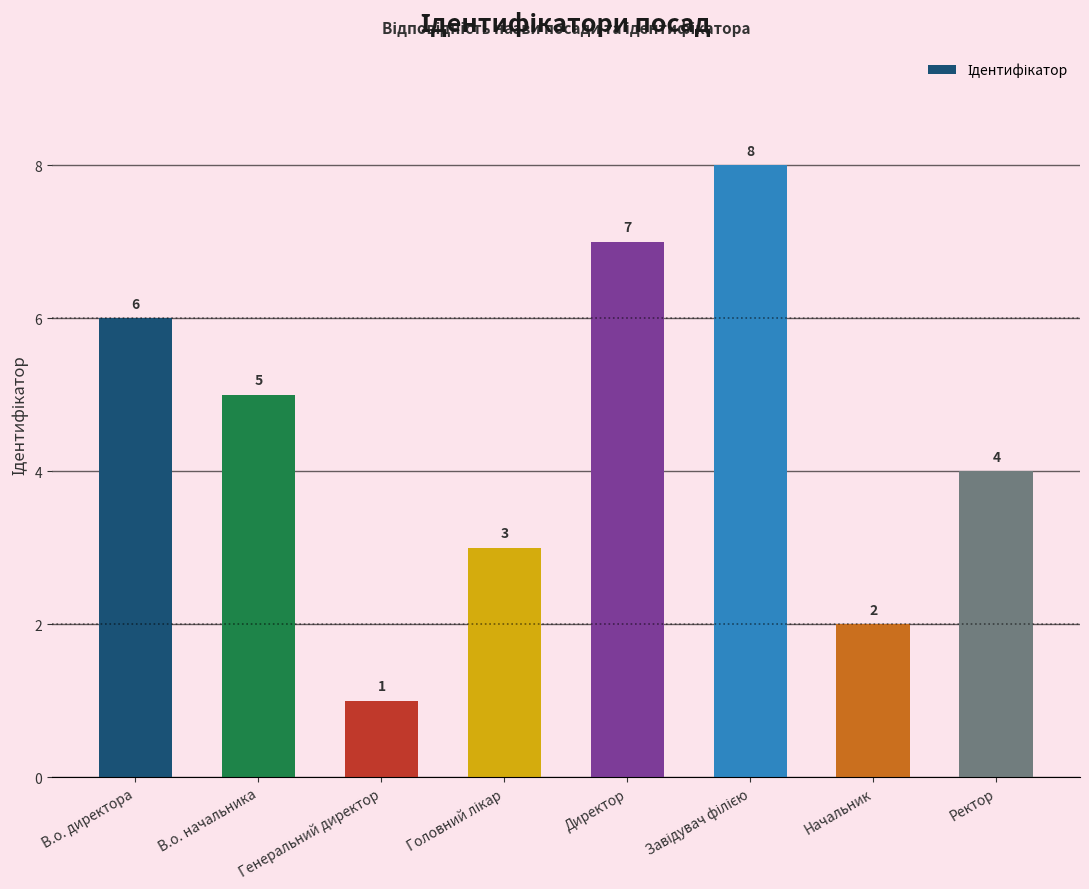

True or false: the data shows 7 at Директор.

True